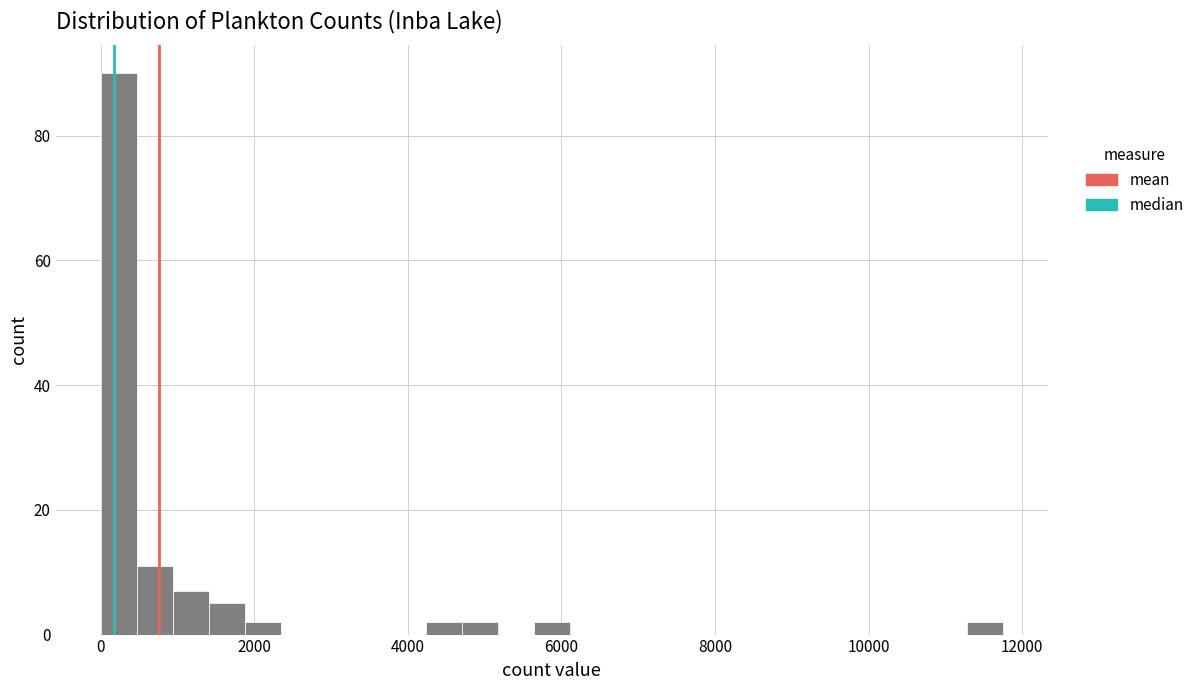

Read against the x-axis, roughly where is the centre of the tallest bar?

200